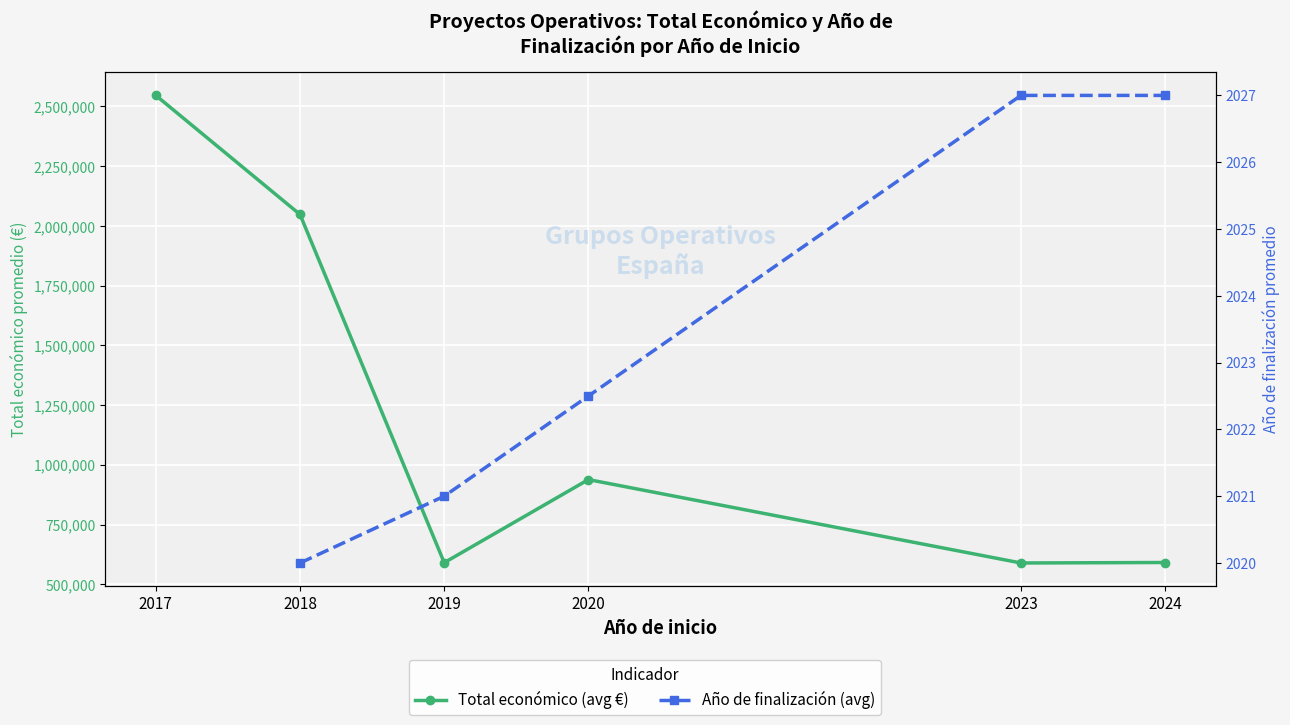

True or false: Año de finalización (avg) and Total económico (avg €) intersect in this chart.

False